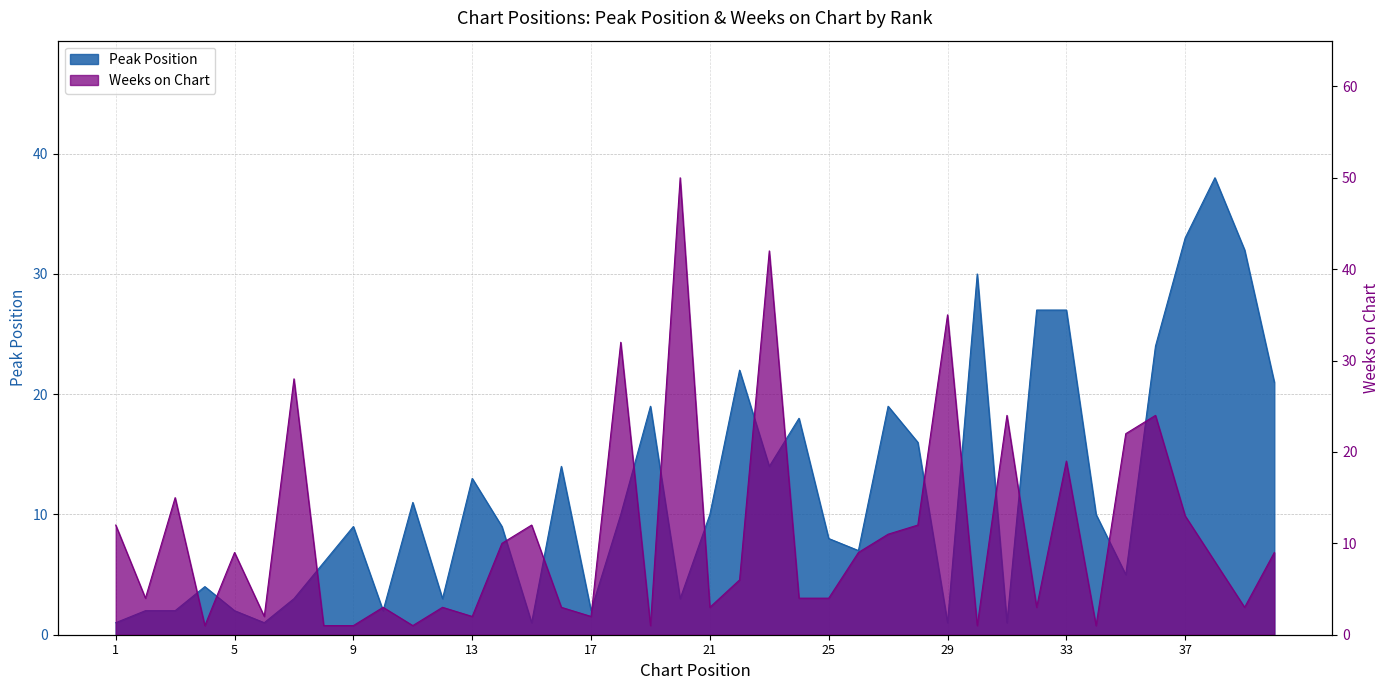

At how many categories does at least one series exceed 44?

1